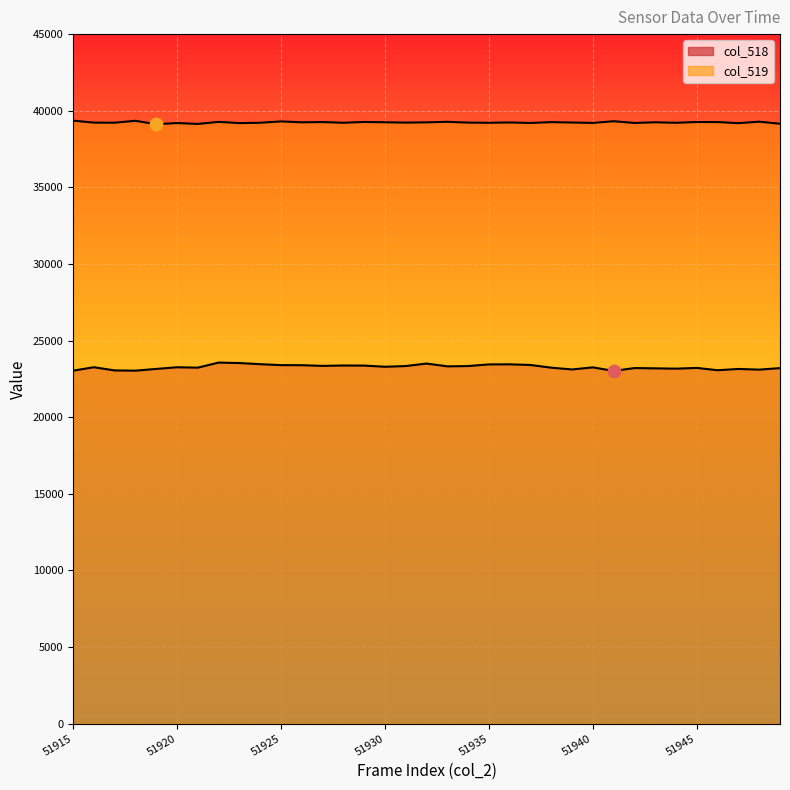

Which series contains the lowest Y value?

col_518